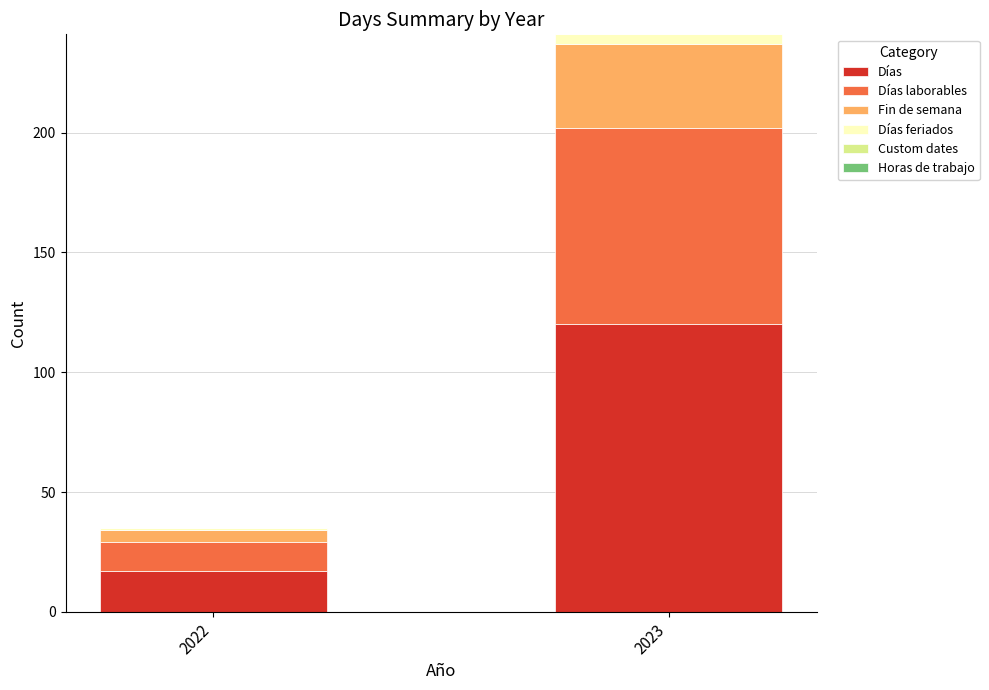

The Días series shows 120 at 2023. True or false?

True